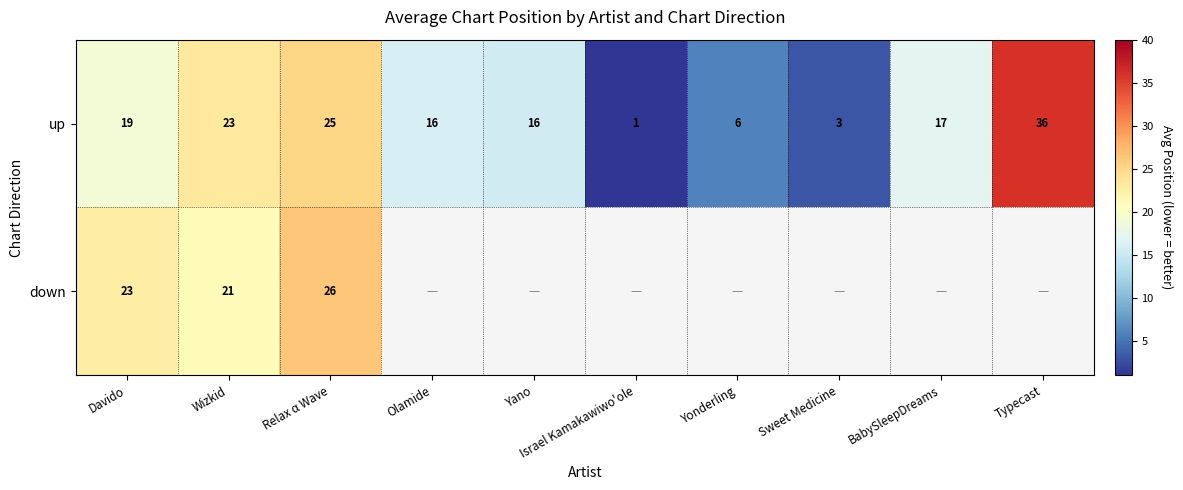

The value of up at Typecast is 36.0. True or false?

True